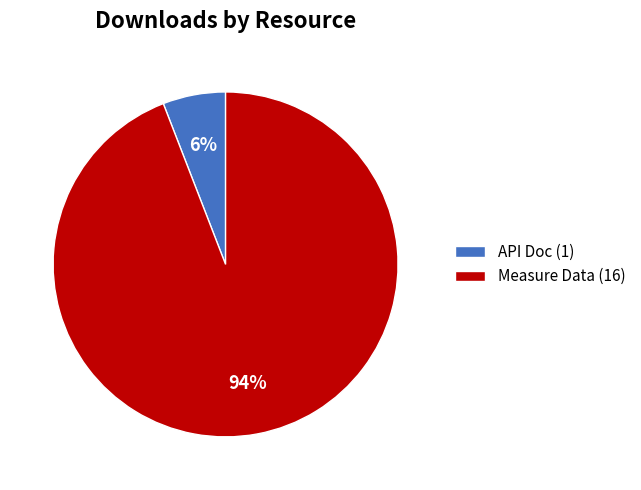

Rank the categories by value from lowest to highest.

API Doc (1), Measure Data (16)